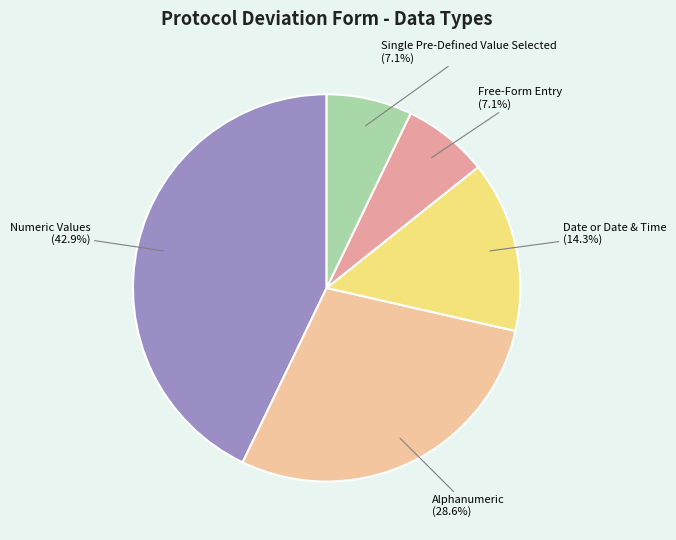

How many slices are in this pie chart?

5